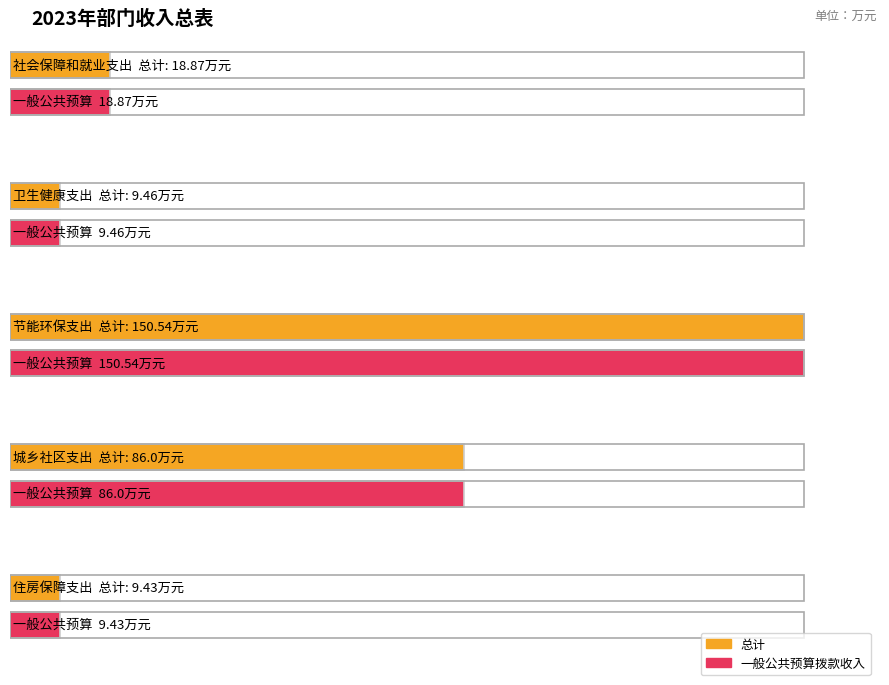

Reading left to right, transcribe all the data shown in this chart.

总计: 社会保障和就业支出=18.9	卫生健康支出=9.5	节能环保支出=150.5	城乡社区支出=86.0	住房保障支出=9.4
一般公共预算拨款收入: 社会保障和就业支出=18.9	卫生健康支出=9.5	节能环保支出=150.5	城乡社区支出=86.0	住房保障支出=9.4